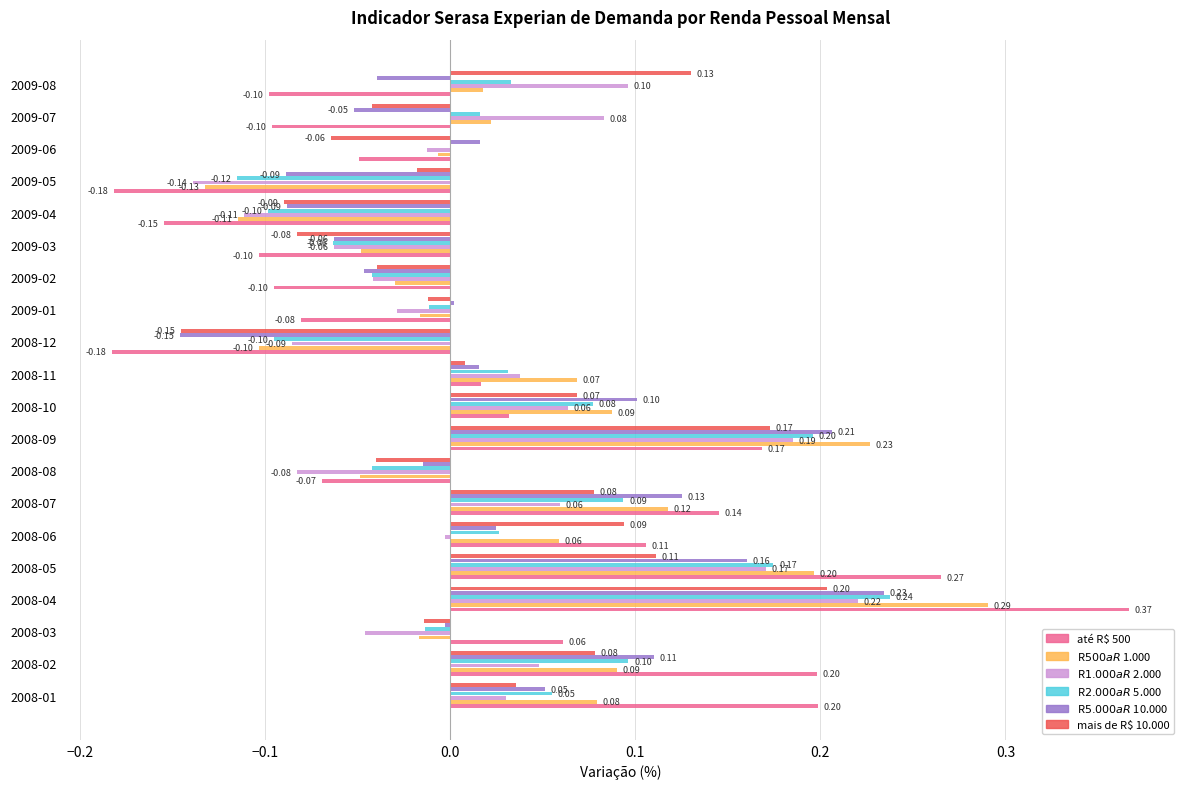

Which series changed the most between 2008-01 and 2008-08?

até R$ 500